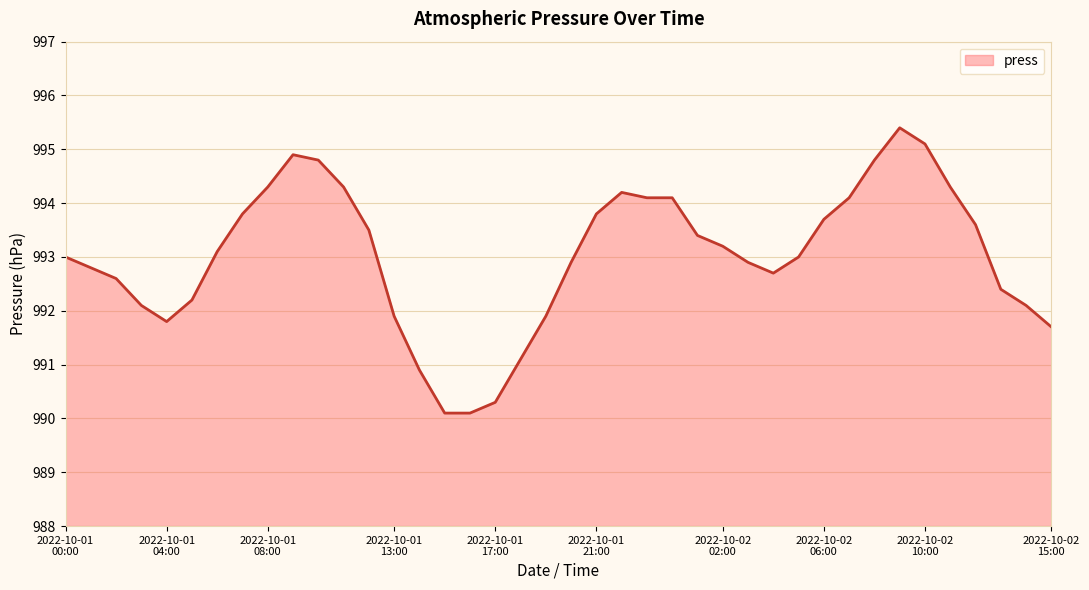

What is the minimum value shown in the chart?

990.1